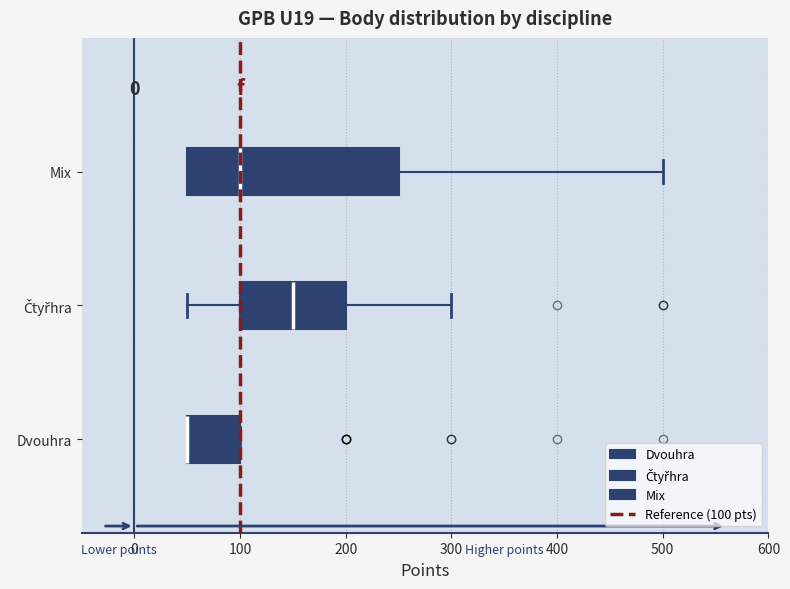

Where is the right edge of the box for Dvouhra on the x-axis? The values are not printed on the chart, so give them approximately, as read against the axis.

100